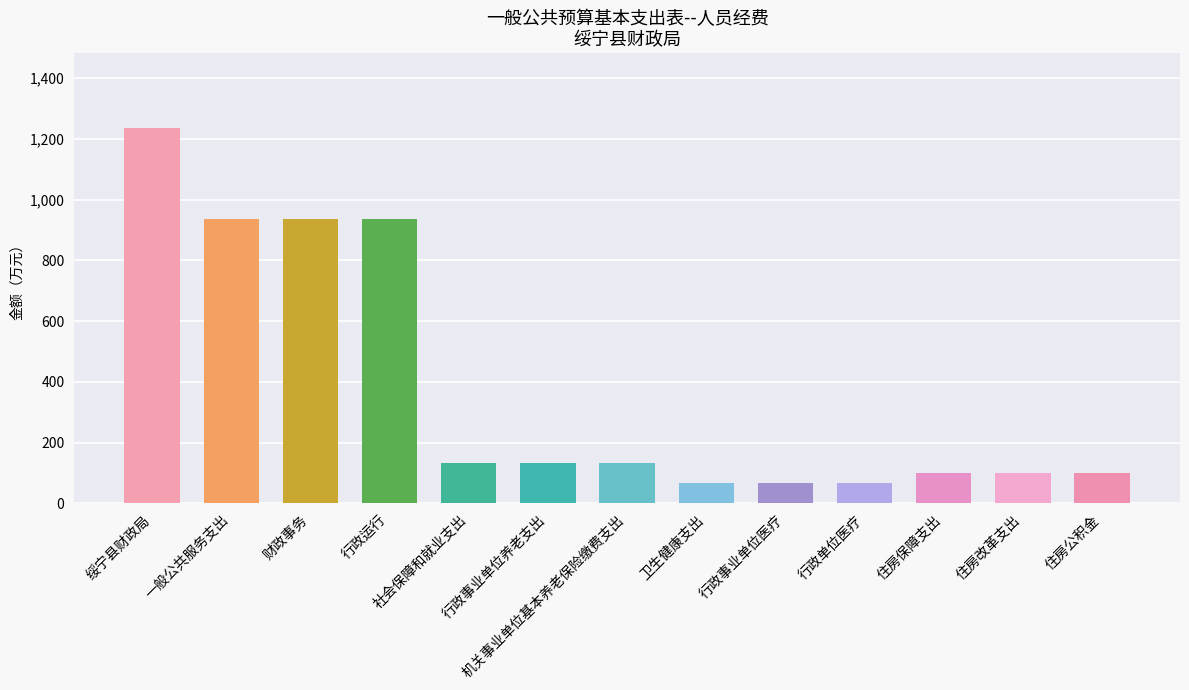

What is the average value?

380.0